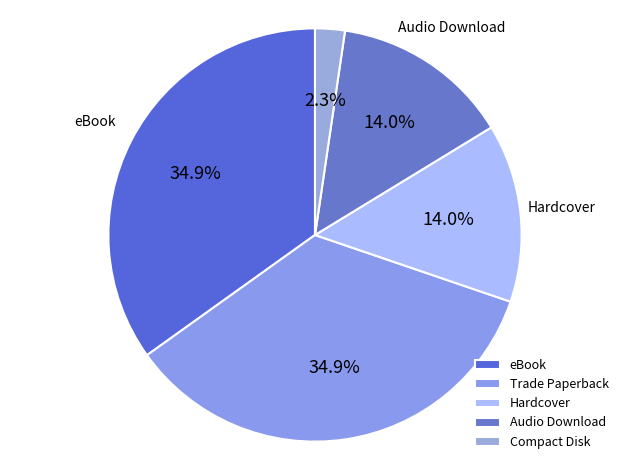

To the nearest percent, what is the difference between the Audio Download and Compact Disk slice percentages?

12%